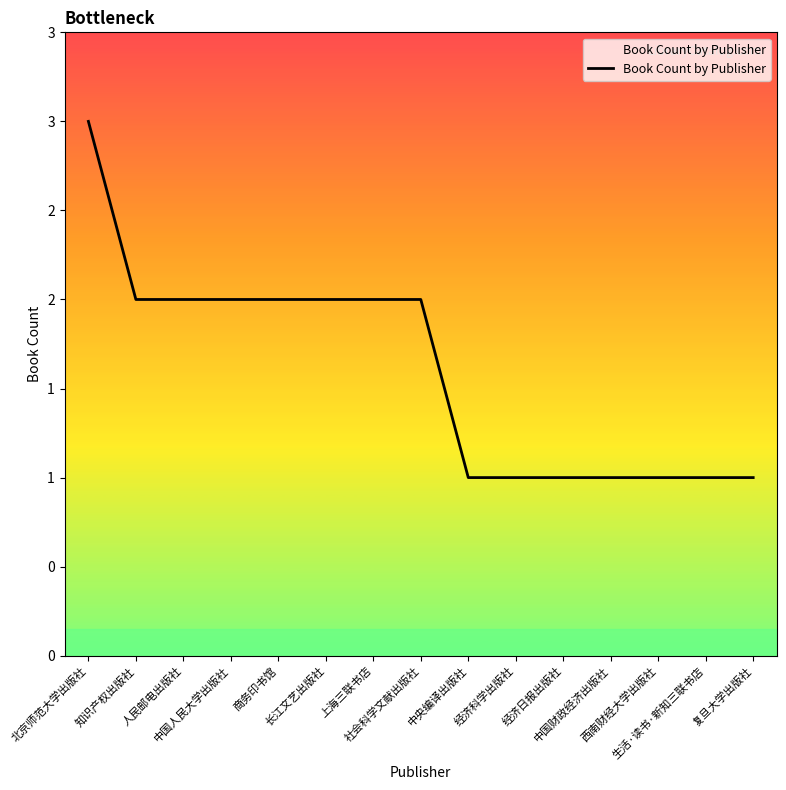

Does the chart have visible grid lines?

No